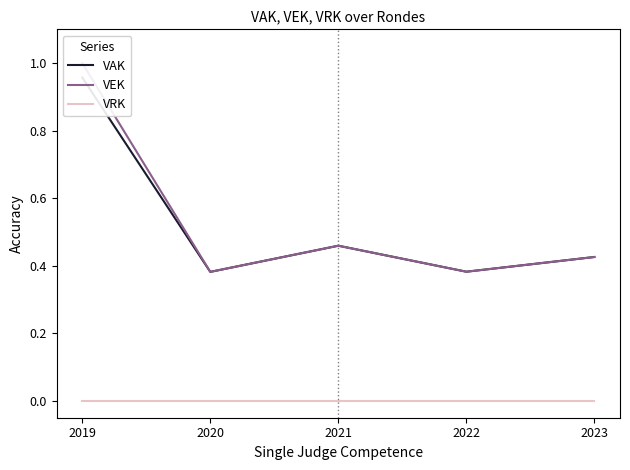

What is the total value across all series at 2021?

0.9